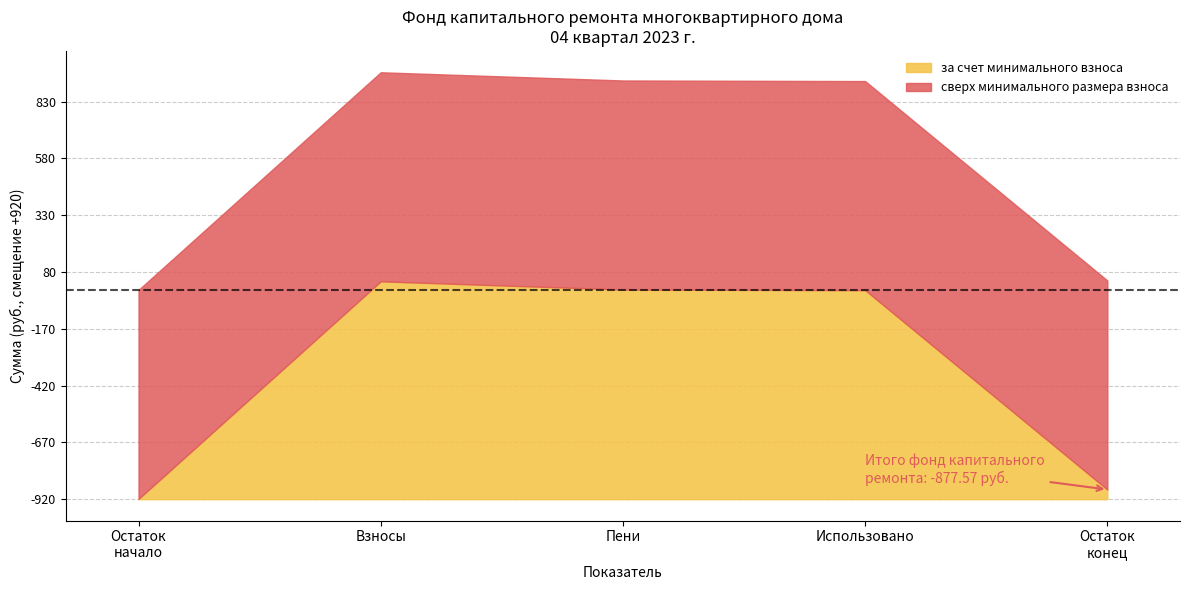

List the labels in order of Остаток на начало периода value, smallest first.

за счет минимального взноса, Итого фонд капитального ремонта, сверх минимального размера взноса